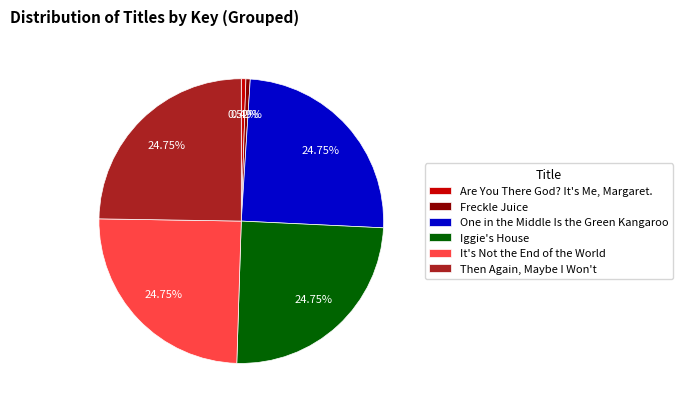

To the nearest percent, what percentage of the pie is It's Not the End of the World?

25%